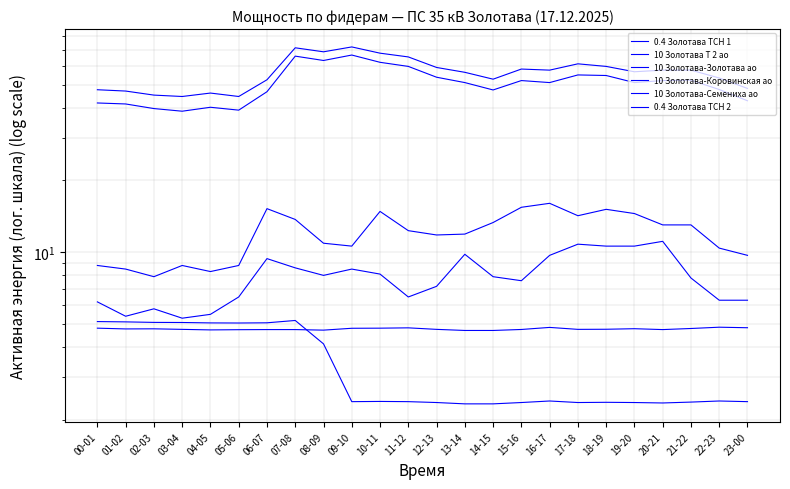

True or false: 10 Золотава Т 2 ао has more than 2 points higher than both neighbors.

True